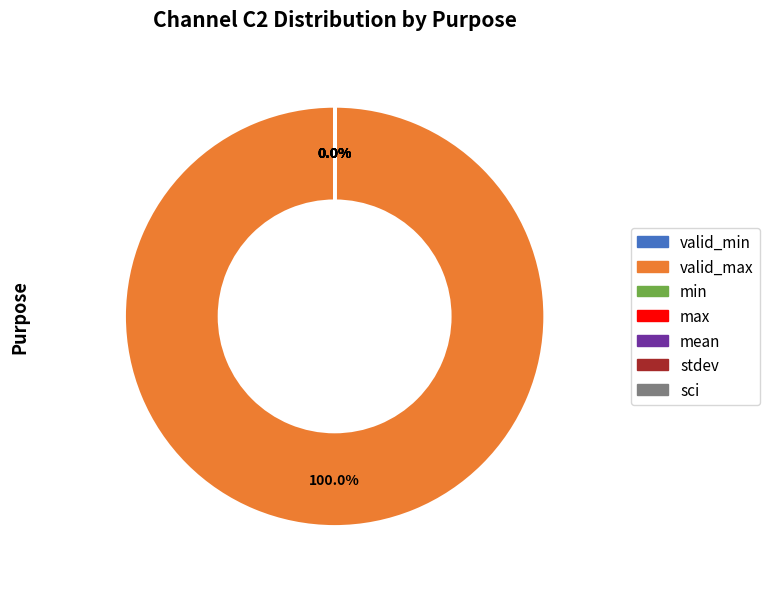

Does min account for over 50% of the chart?

No